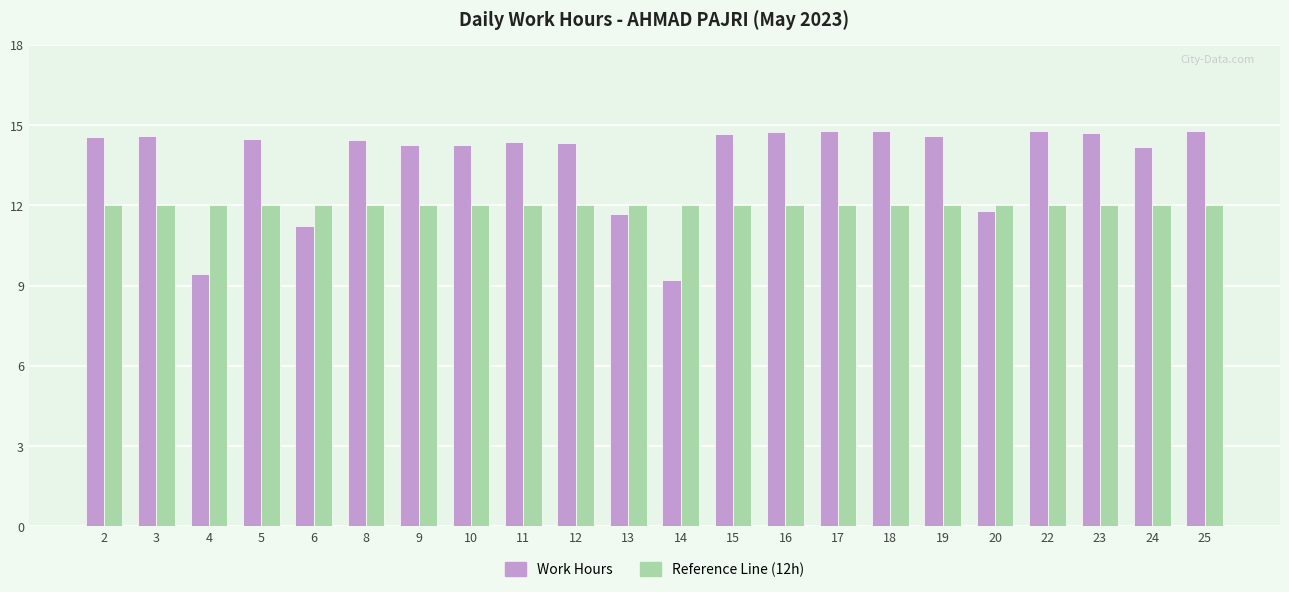

What is the spread (max minus min) of values at 4?

2.6